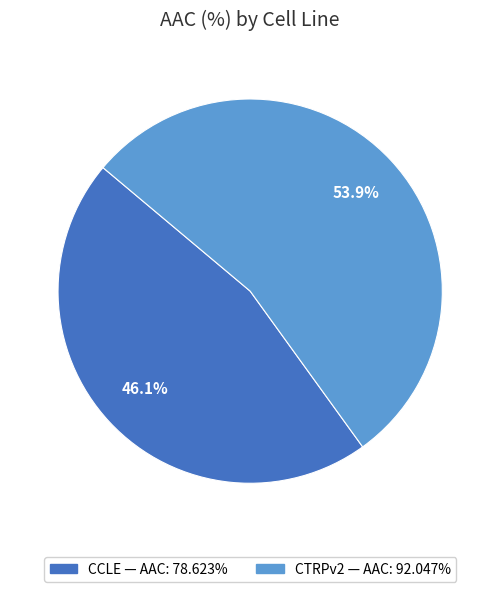

Rank the categories by value from highest to lowest.

CTRPv2, CCLE